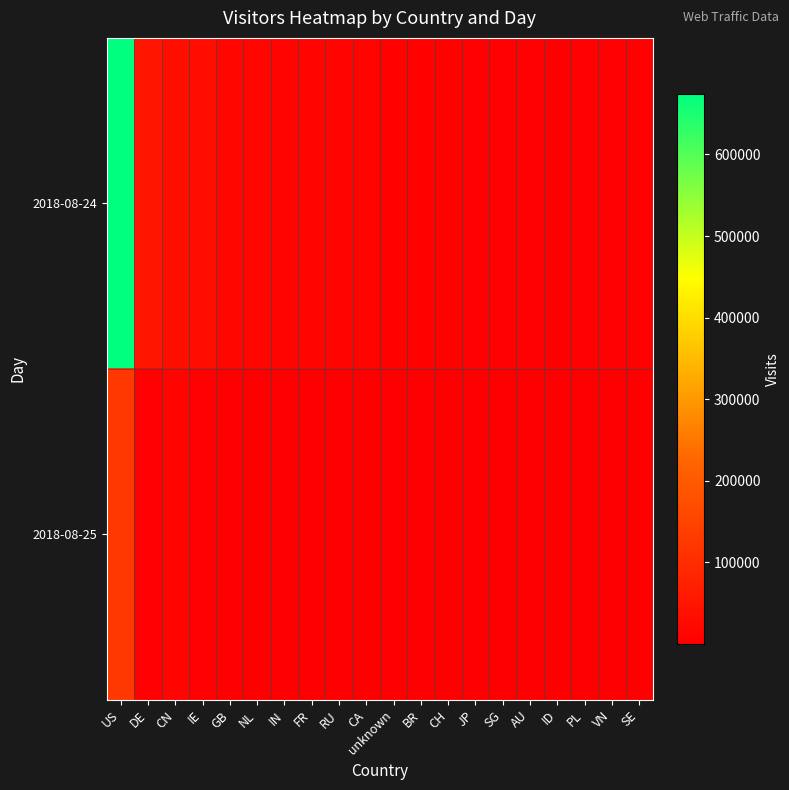

Which series has the largest total across all categories?

2018-08-24